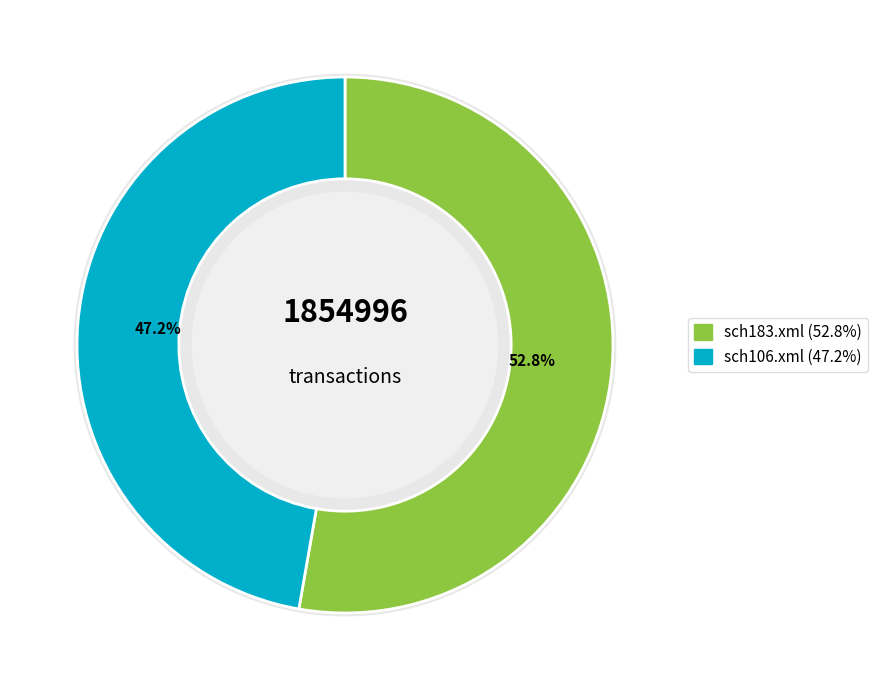

What is the change in value from sch183.xml to sch106.xml?

-102220